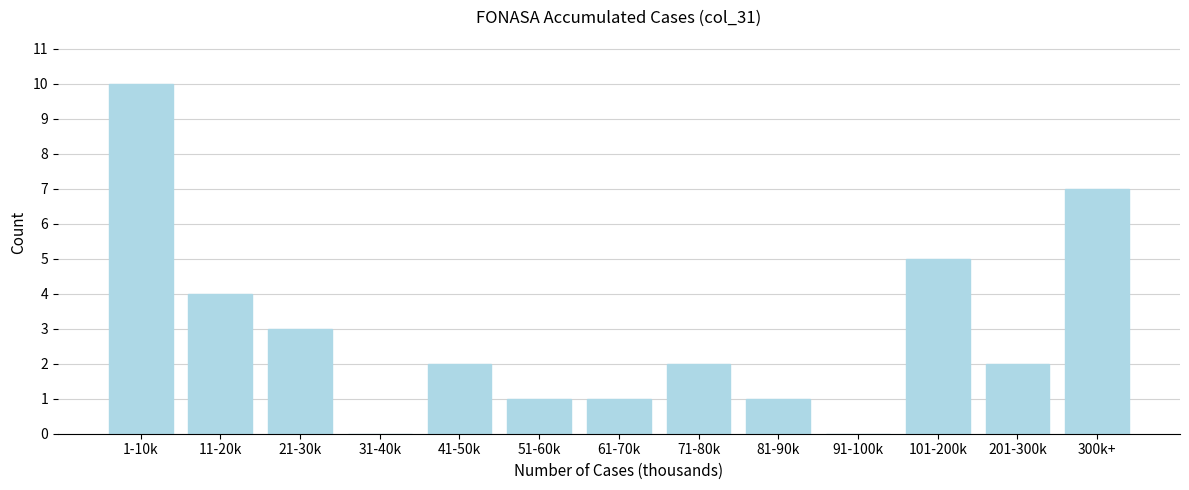

Reading right to left, transcribe all the data shown in this chart.

300k+=7	201-300k=2	101-200k=5	91-100k=0	81-90k=1	71-80k=2	61-70k=1	51-60k=1	41-50k=2	31-40k=0	21-30k=3	11-20k=4	1-10k=10